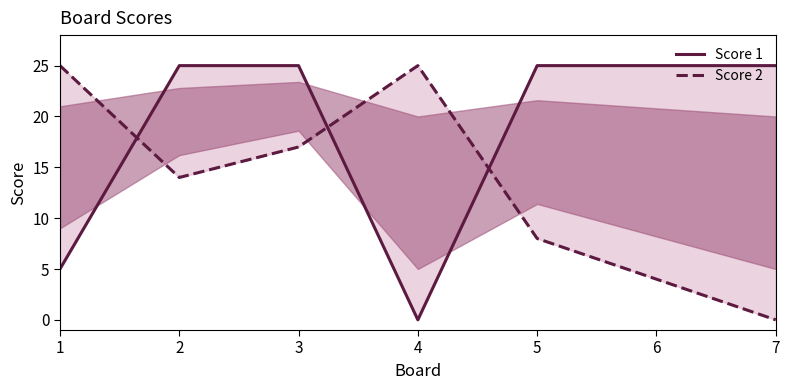

True or false: Score 1 and Score 2 cross at least once.

True